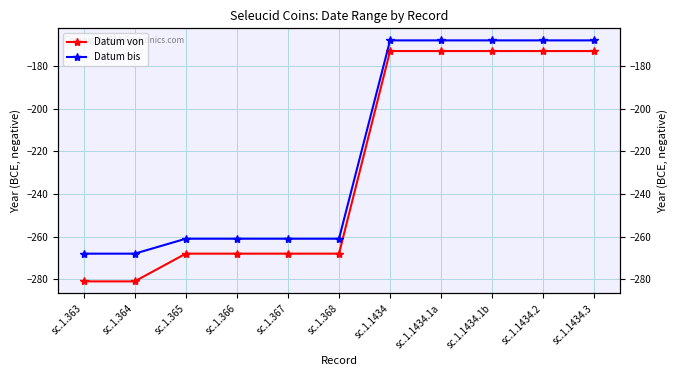

How many Datum von values are between -268 and -173?

9